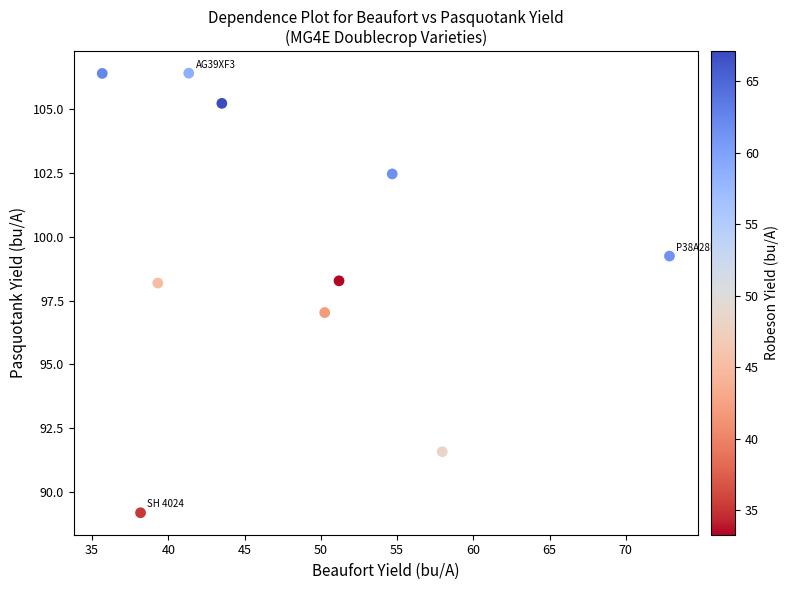

What is the range of X values (max minus min)?

37.2